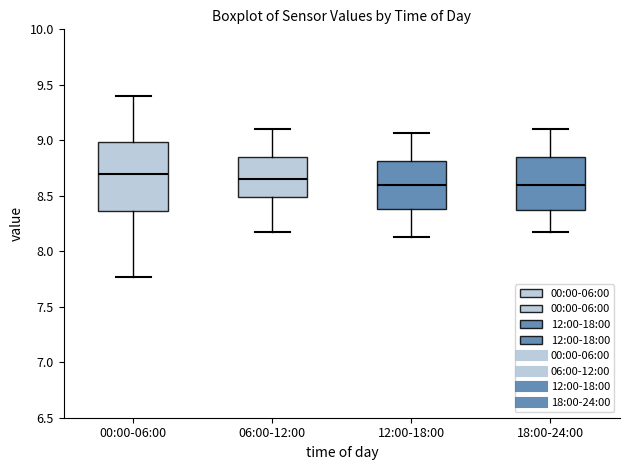

Where is the lower edge of the box for 12:00-18:00 on the y-axis? The values are not printed on the chart, so give them approximately, as read against the axis.

8.40